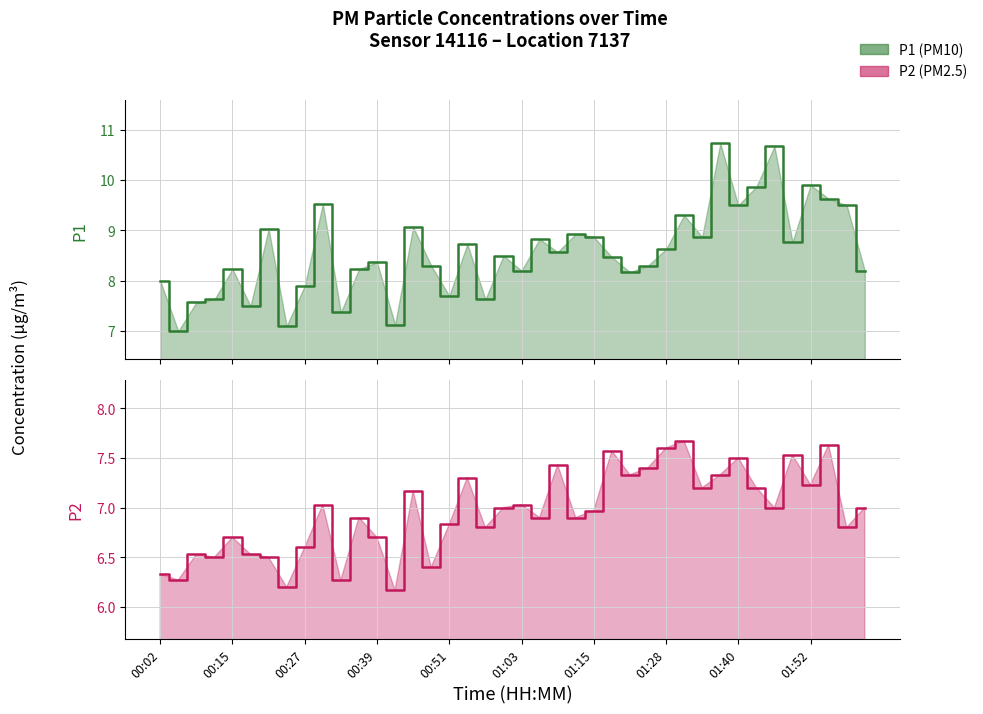

Reading left to right, what are all the values shown in this chart?

P1: 00:02=8.0	00:05=7.0	00:08=7.6	00:11=7.6	00:15=8.2	00:18=7.5	00:21=9.0	00:24=7.1	00:27=7.9	00:30=9.5	00:33=7.4	00:36=8.2	00:39=8.4	00:42=7.1	00:45=9.1	00:48=8.3	00:51=7.7	00:54=8.7	00:57=7.6	01:00=8.5	01:03=8.2	01:06=8.8	01:09=8.6	01:12=8.9	01:15=8.9	01:18=8.5	01:21=8.2	01:24=8.3	01:28=8.6	01:31=9.3	01:34=8.9	01:37=10.7	01:40=9.5	01:43=9.9	01:46=10.7	01:49=8.8	01:52=9.9	01:55=9.6	01:59=9.5	02:02=8.2
P2: 00:02=6.3	00:05=6.3	00:08=6.5	00:11=6.5	00:15=6.7	00:18=6.5	00:21=6.5	00:24=6.2	00:27=6.6	00:30=7.0	00:33=6.3	00:36=6.9	00:39=6.7	00:42=6.2	00:45=7.2	00:48=6.4	00:51=6.8	00:54=7.3	00:57=6.8	01:00=7.0	01:03=7.0	01:06=6.9	01:09=7.4	01:12=6.9	01:15=7.0	01:18=7.6	01:21=7.3	01:24=7.4	01:28=7.6	01:31=7.7	01:34=7.2	01:37=7.3	01:40=7.5	01:43=7.2	01:46=7.0	01:49=7.5	01:52=7.2	01:55=7.6	01:59=6.8	02:02=7.0